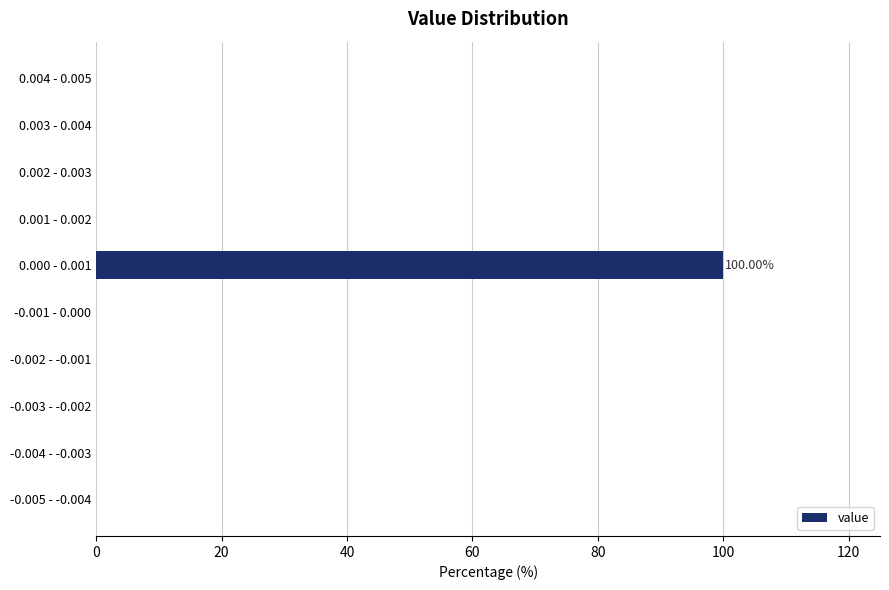

What is the sum of all values?

100